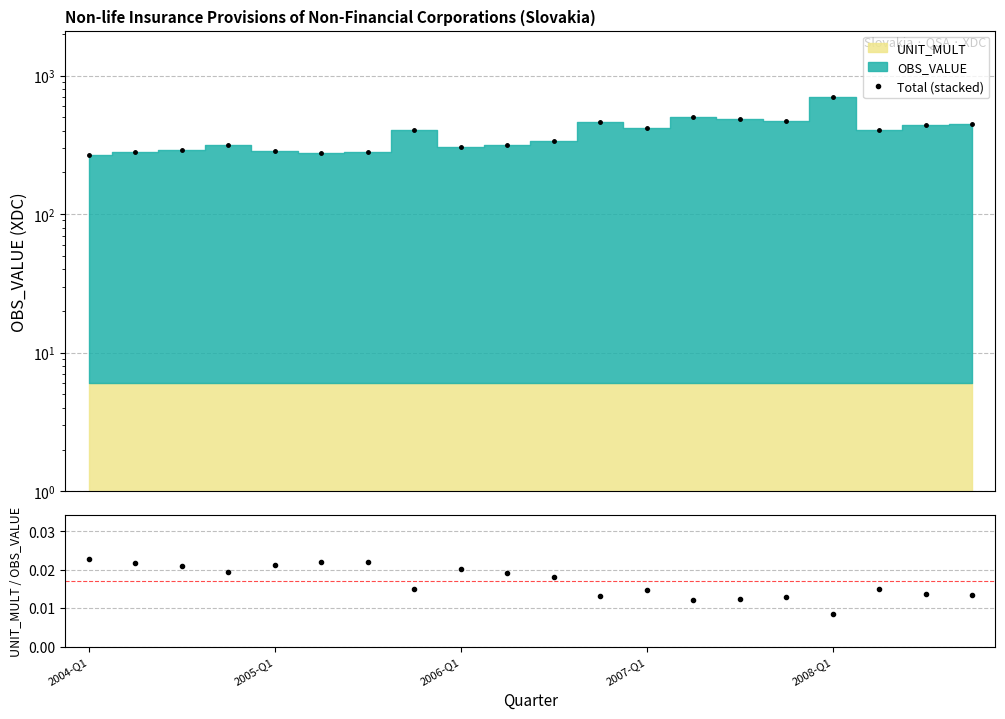

What is the average value of the Total (stacked) series?

384.5